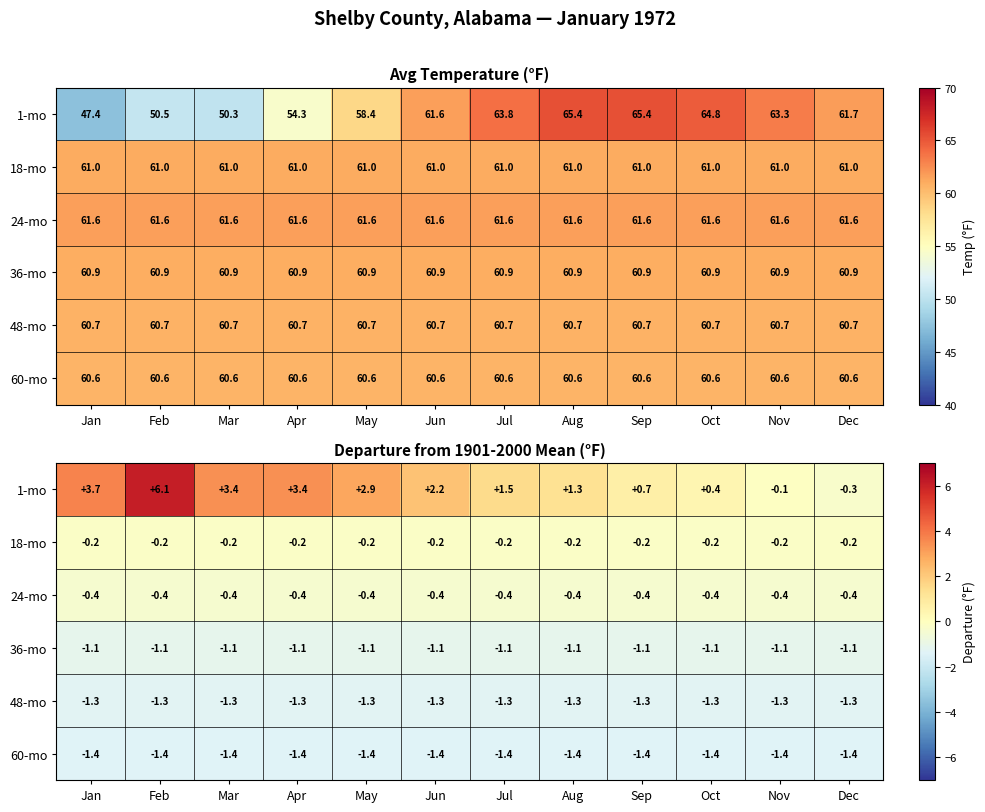

Is the value of 36-mo at Sep greater than the value of 1-mo at Nov?

No